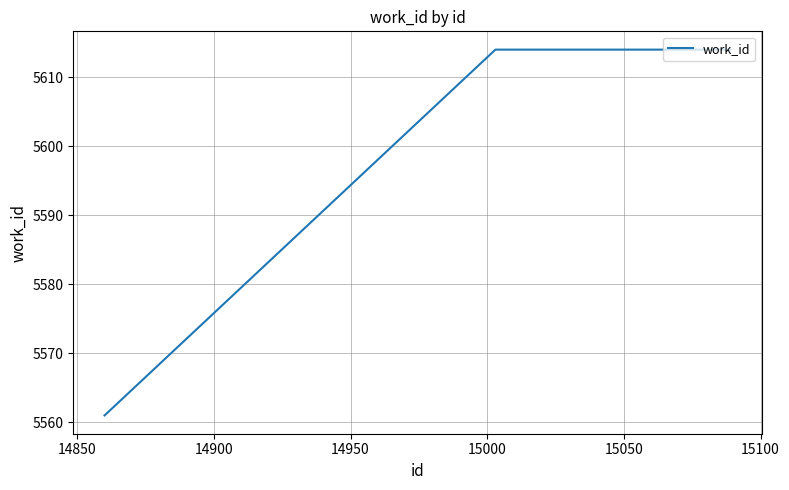

What is the greatest value displayed?

5614